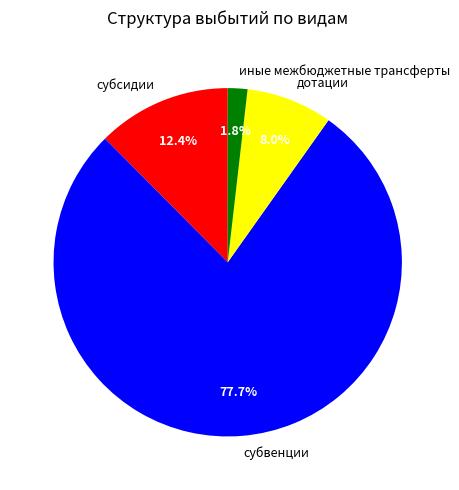

To the nearest percent, what is the combined percentage of субсидии and дотации?

20%